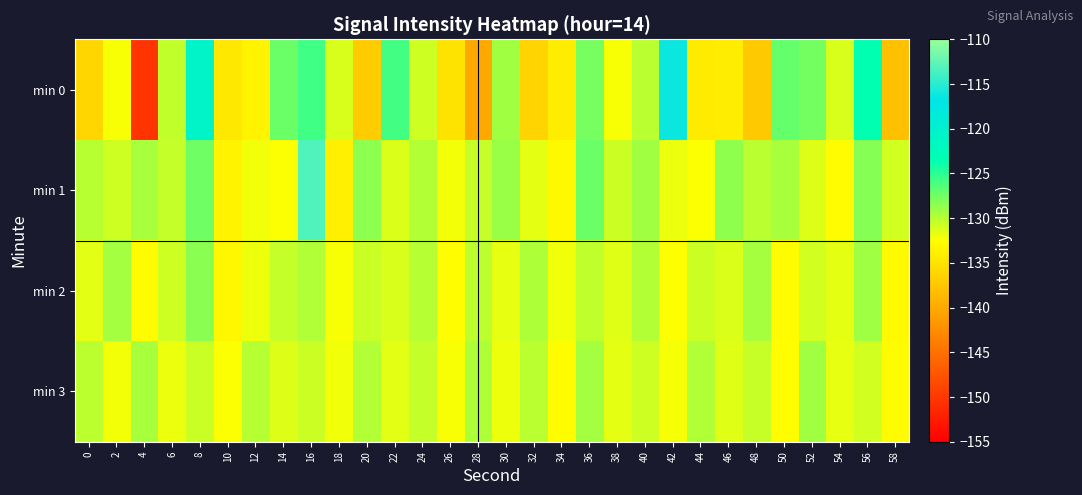

Which series has the largest total across all categories?

min 1